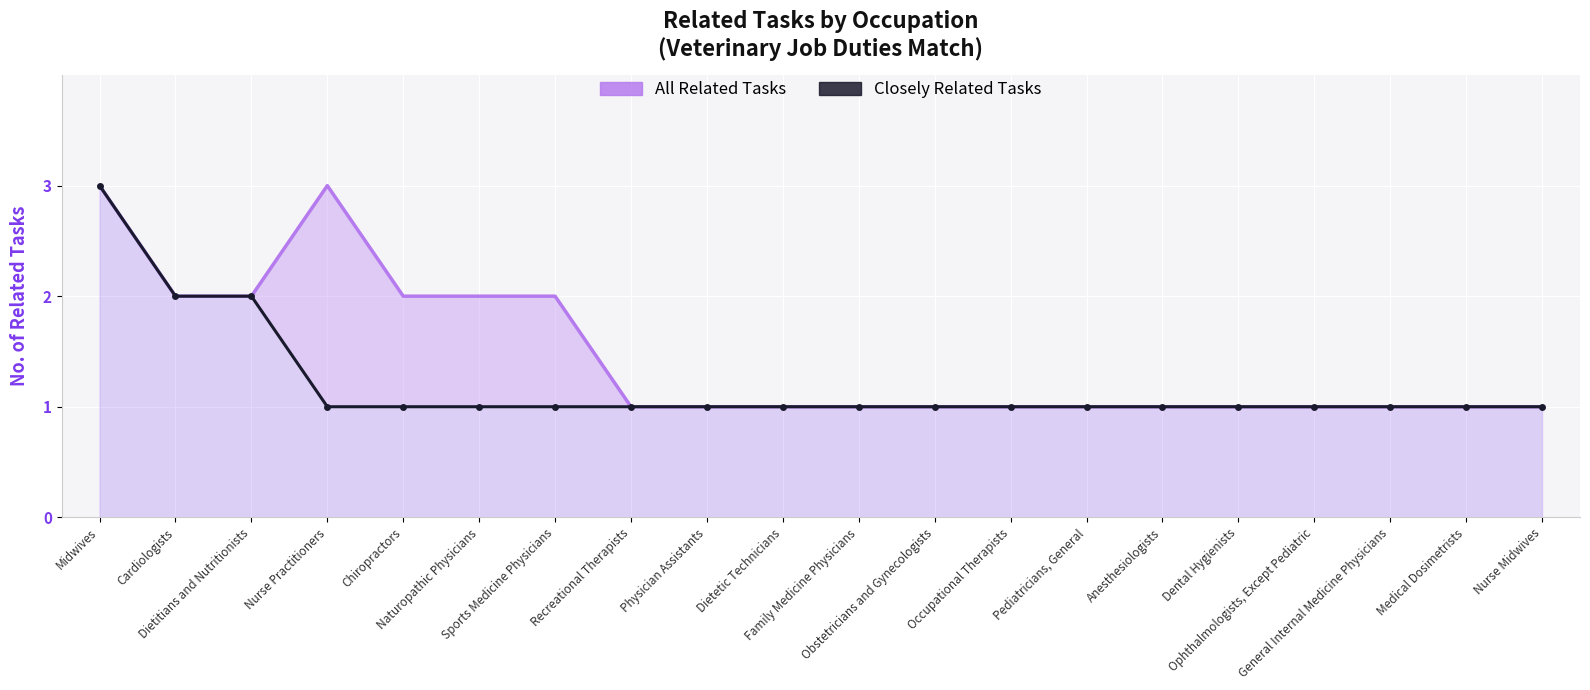

True or false: Closely Related Tasks and All Related Tasks intersect in this chart.

False